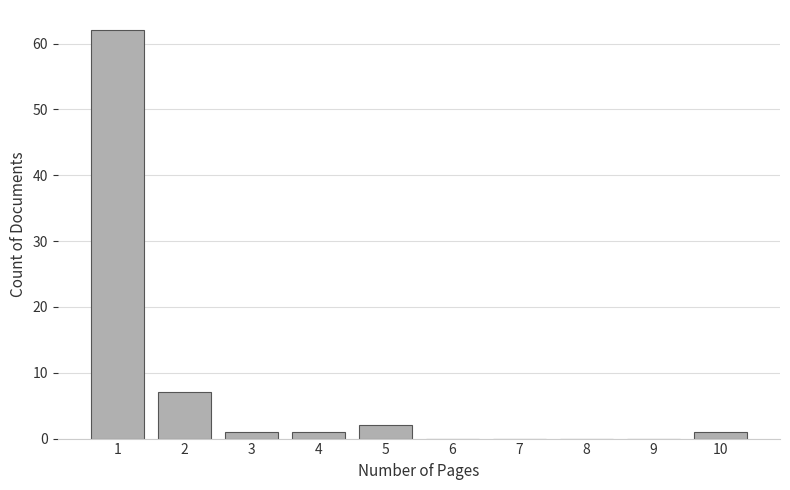

Reading right to left, transcribe all the data shown in this chart.

10=1	9=0	8=0	7=0	6=0	5=2	4=1	3=1	2=7	1=62